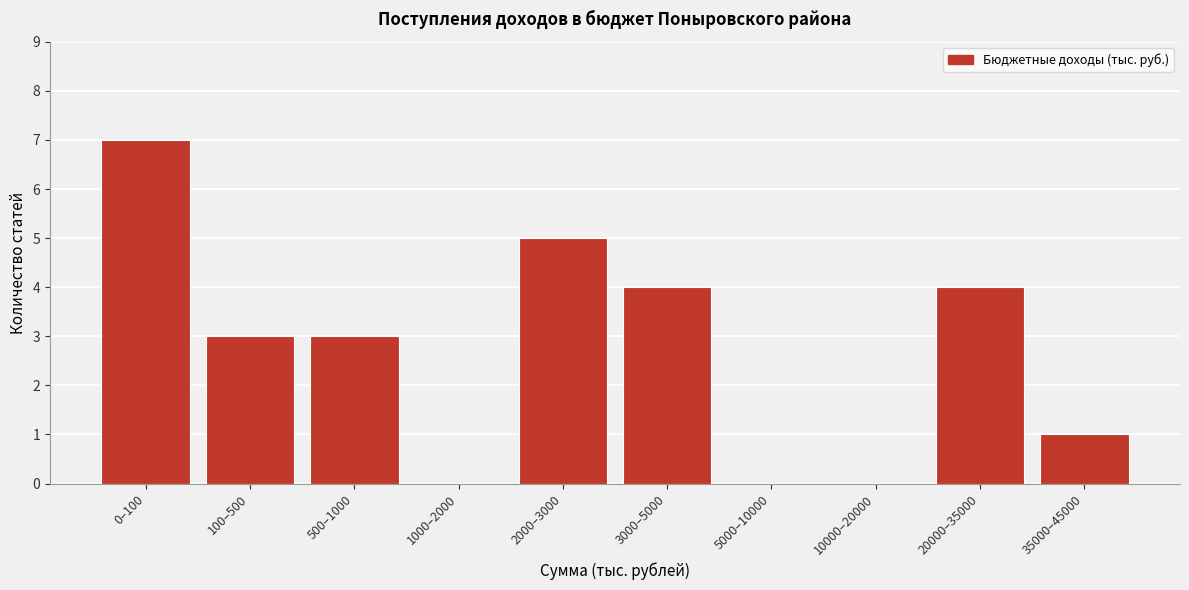

Reading left to right, list all the values displayed in this chart.

0–100=7	100–500=3	500–1000=3	1000–2000=0	2000–3000=5	3000–5000=4	5000–10000=0	10000–20000=0	20000–35000=4	35000–45000=1